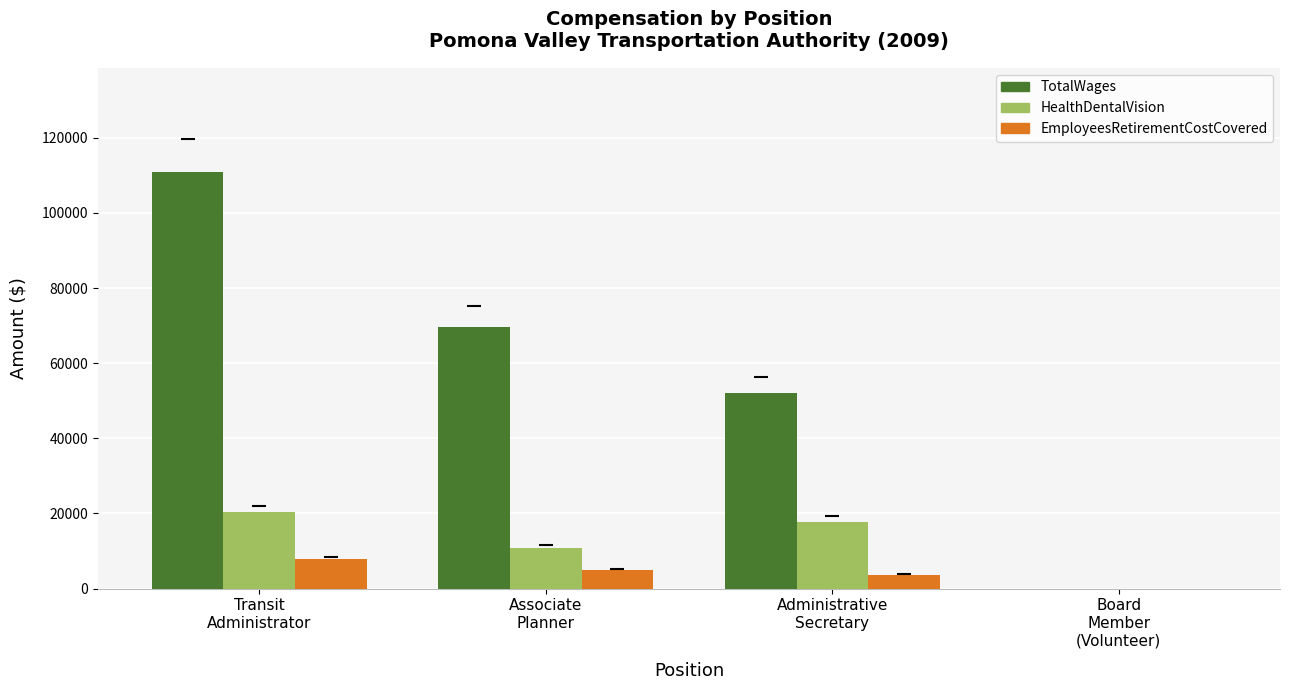

At which label does EmployeesRetirementCostCovered reach its peak?

Transit
Administrator